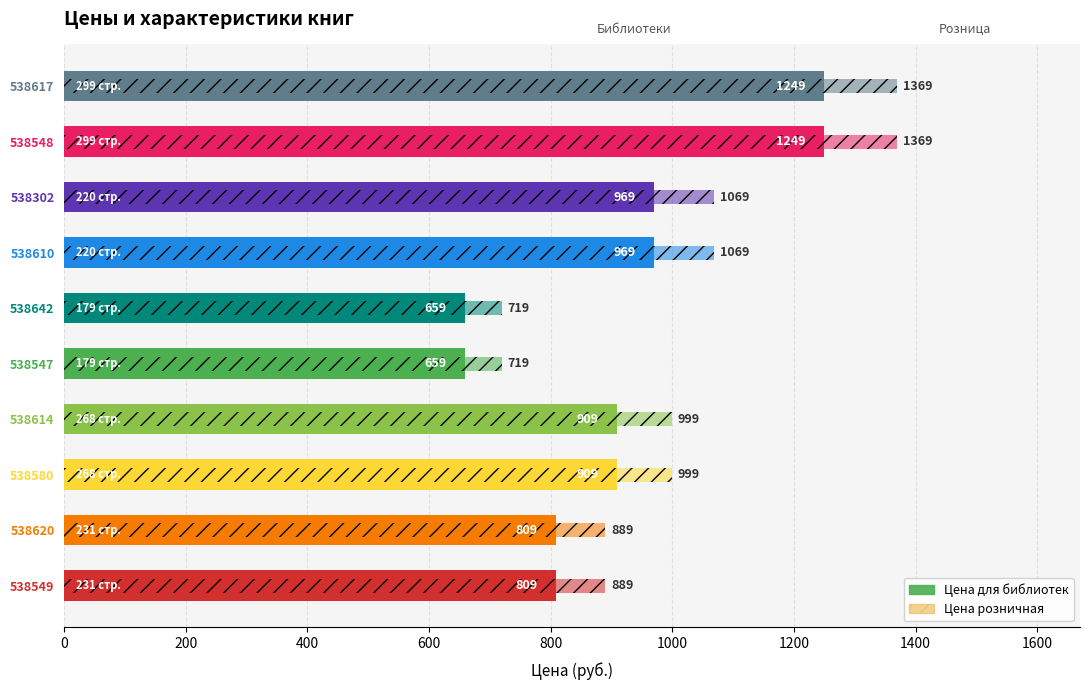

True or false: Цена розничная has a value of 455 at 538610.

False